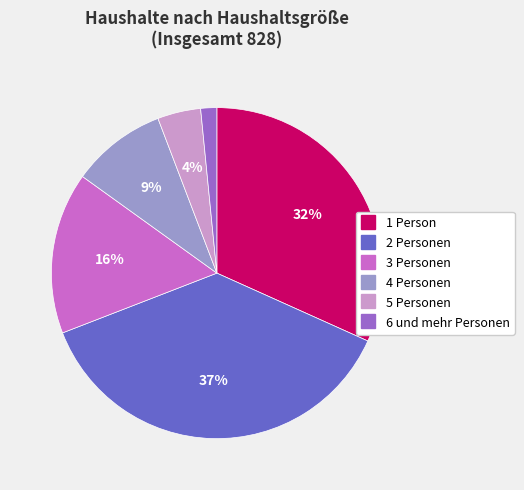

Between 4 Personen and 5 Personen, which is larger?

4 Personen